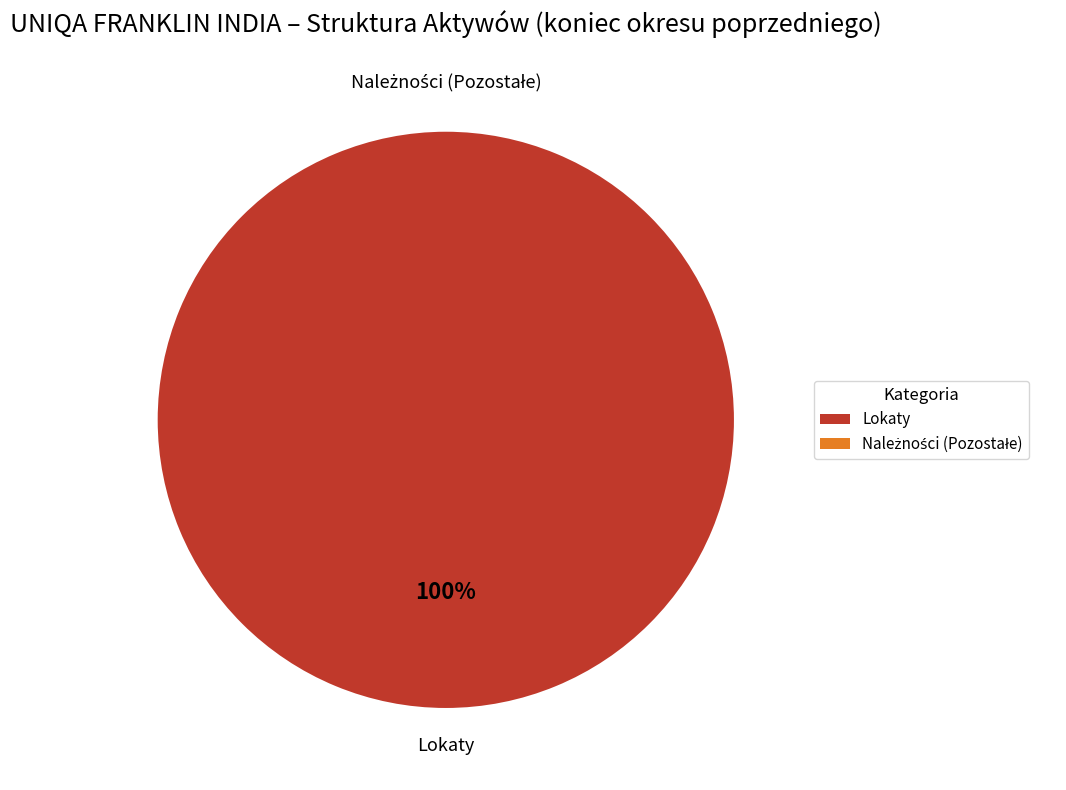

The Lokaty slice represents 100% of the pie. True or false?

True